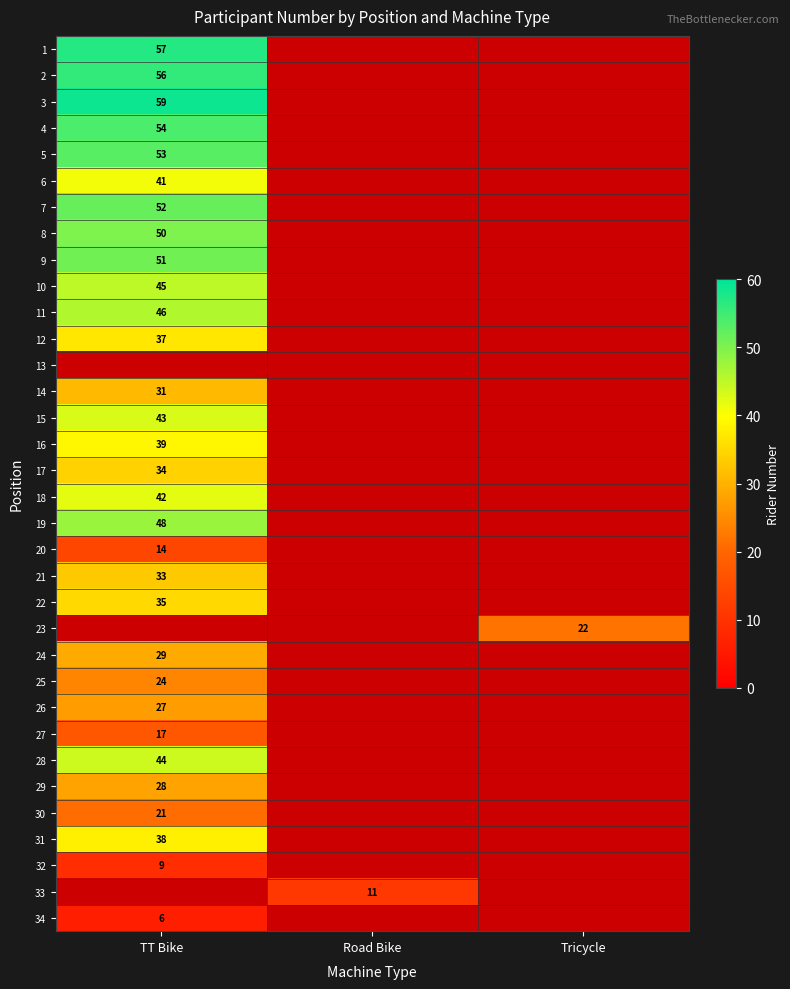

The 31 series shows 38 at TT Bike. True or false?

True